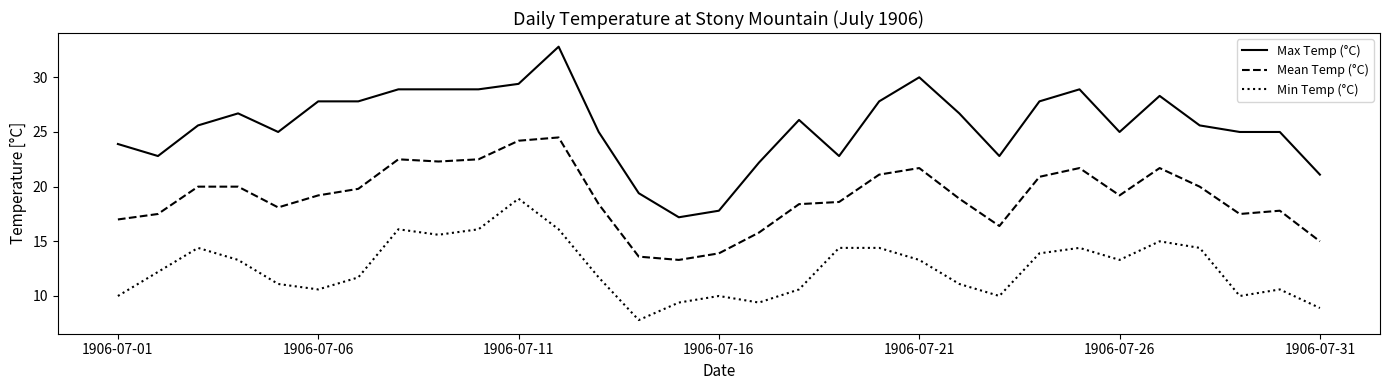

What is the maximum value for Min Temp (°C)?

18.9